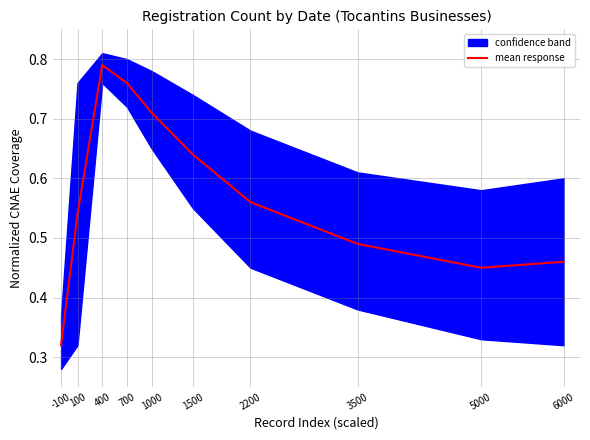

What is the difference between the maximum and minimum values?

0.5